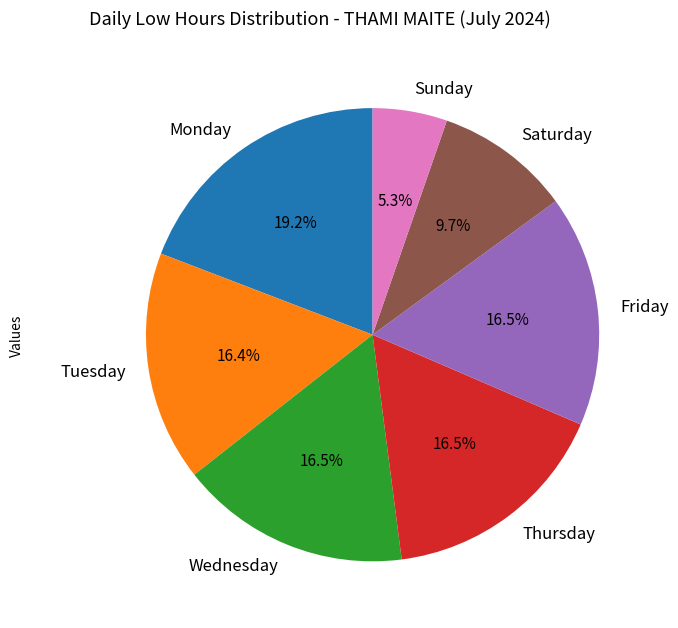

Count the number of slices in the pie.

7